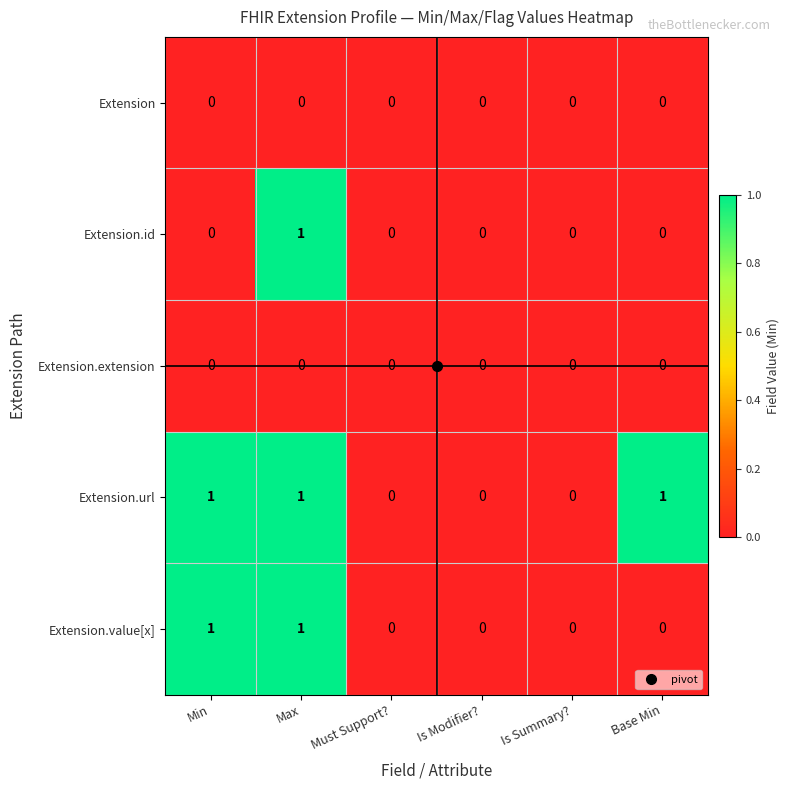

Which series changed the most between Must Support? and Base Min?

Extension.url